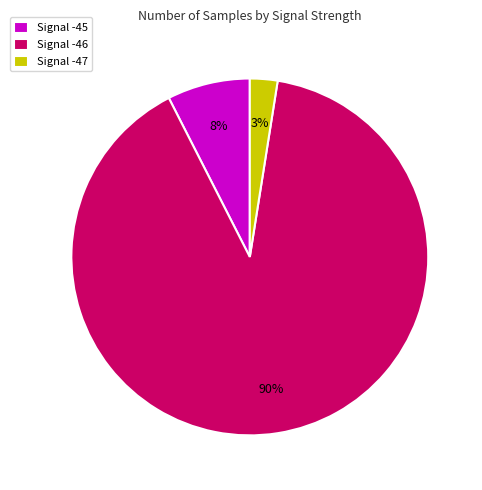

Does Signal -45 represent more than half of the total?

No